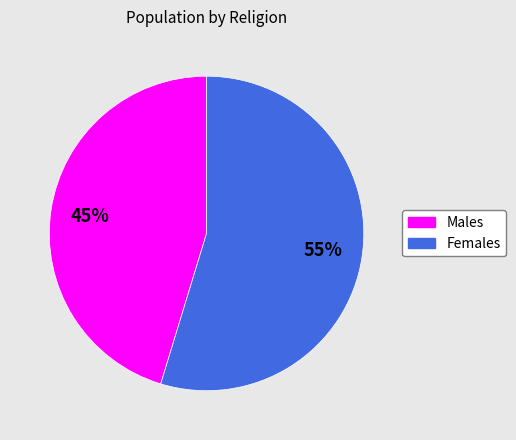

Count the number of slices in the pie.

2